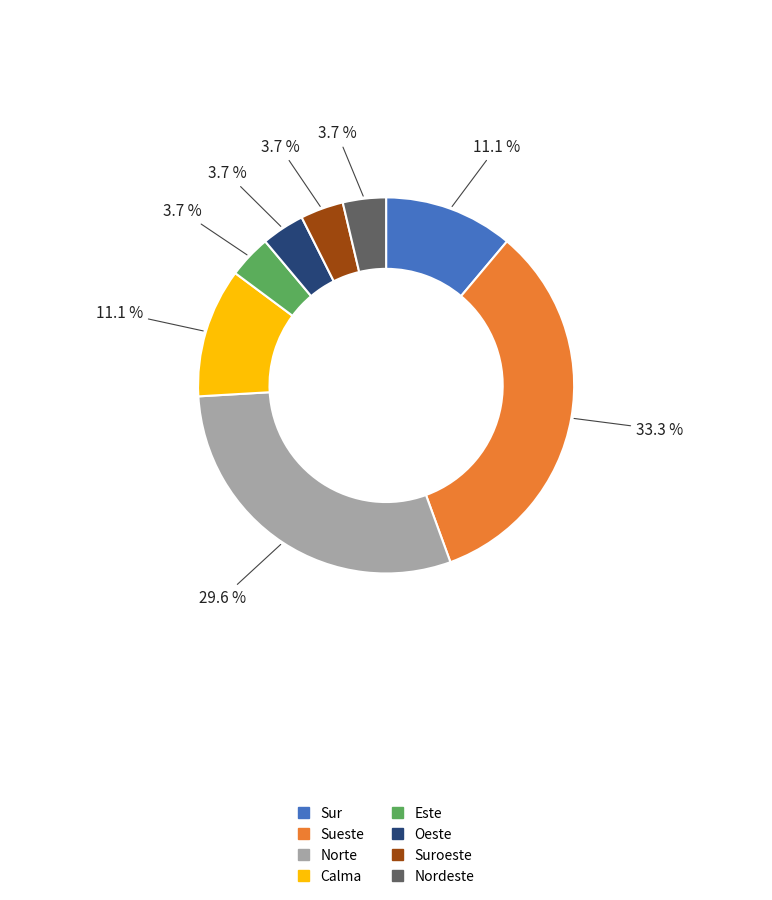

Is there a majority slice in this chart?

No